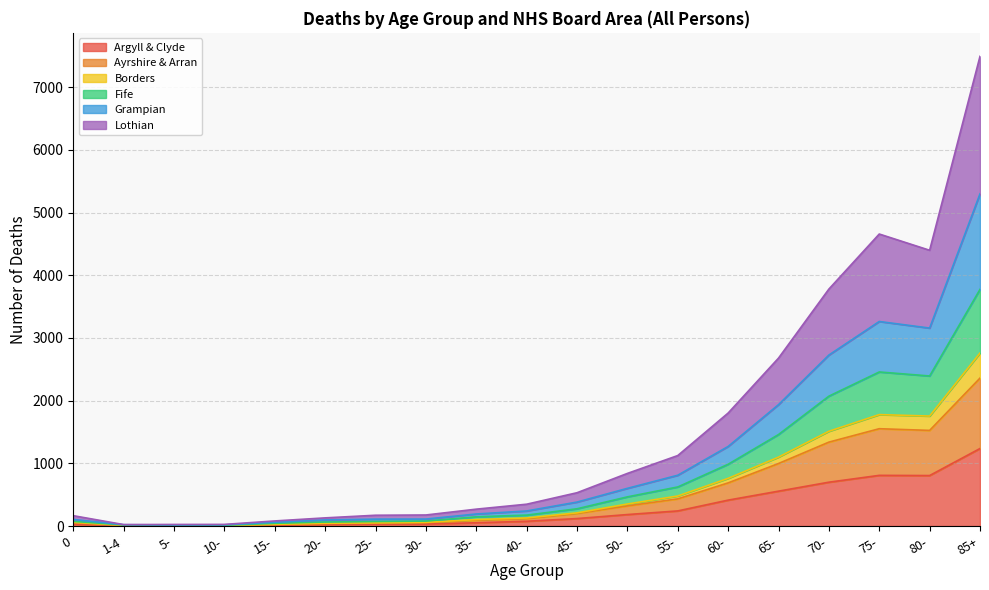

What is the maximum value for Argyll & Clyde?

1236